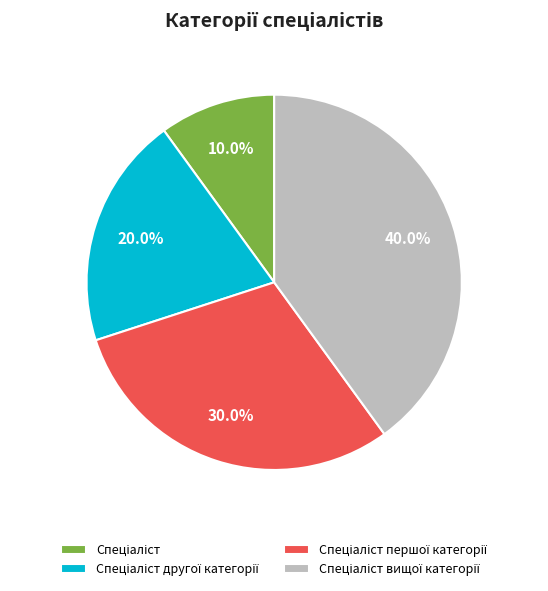

Is there any slice that represents more than half of the pie?

No